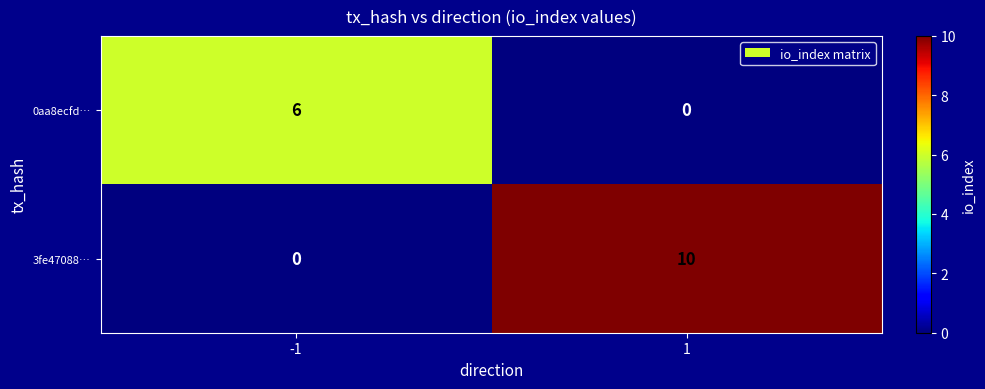

What is the average value of the 3fe47088… series?

5